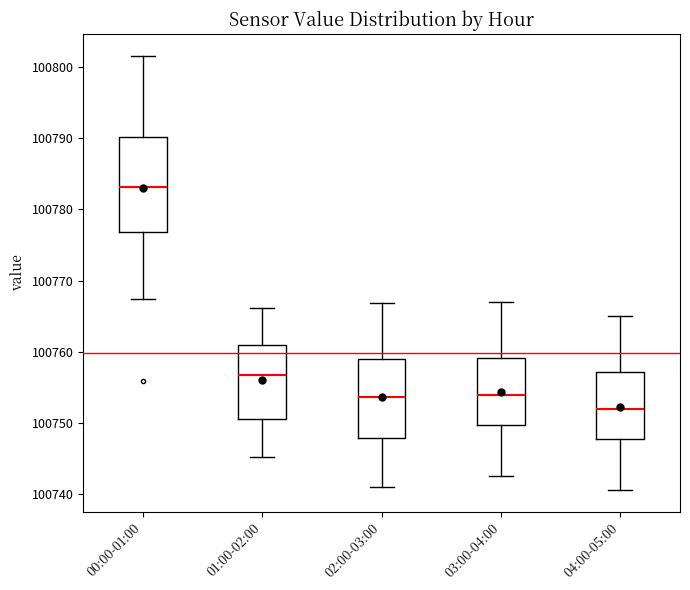

Reading left to right, transcribe this box plot: for each box, give where its median line is, the range the box spans, and where its two whiskers end, as read against the y-axis. The values are not printed on the chart, so give them approximately, as read against the axis.

00:00-01:00: median 100783, box 100777 to 100790, whiskers 100767 to 100802
01:00-02:00: median 100757, box 100751 to 100761, whiskers 100745 to 100766
02:00-03:00: median 100754, box 100748 to 100759, whiskers 100741 to 100767
03:00-04:00: median 100754, box 100750 to 100759, whiskers 100743 to 100767
04:00-05:00: median 100752, box 100748 to 100757, whiskers 100741 to 100765